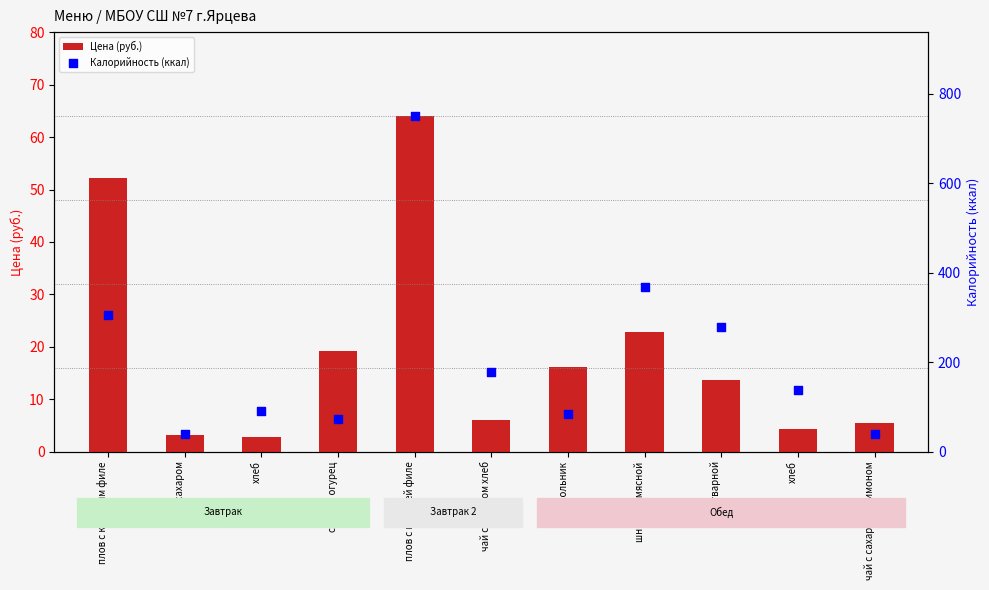

What are all the series names shown in the legend?

Цена (руб.), Калорийность (ккал)